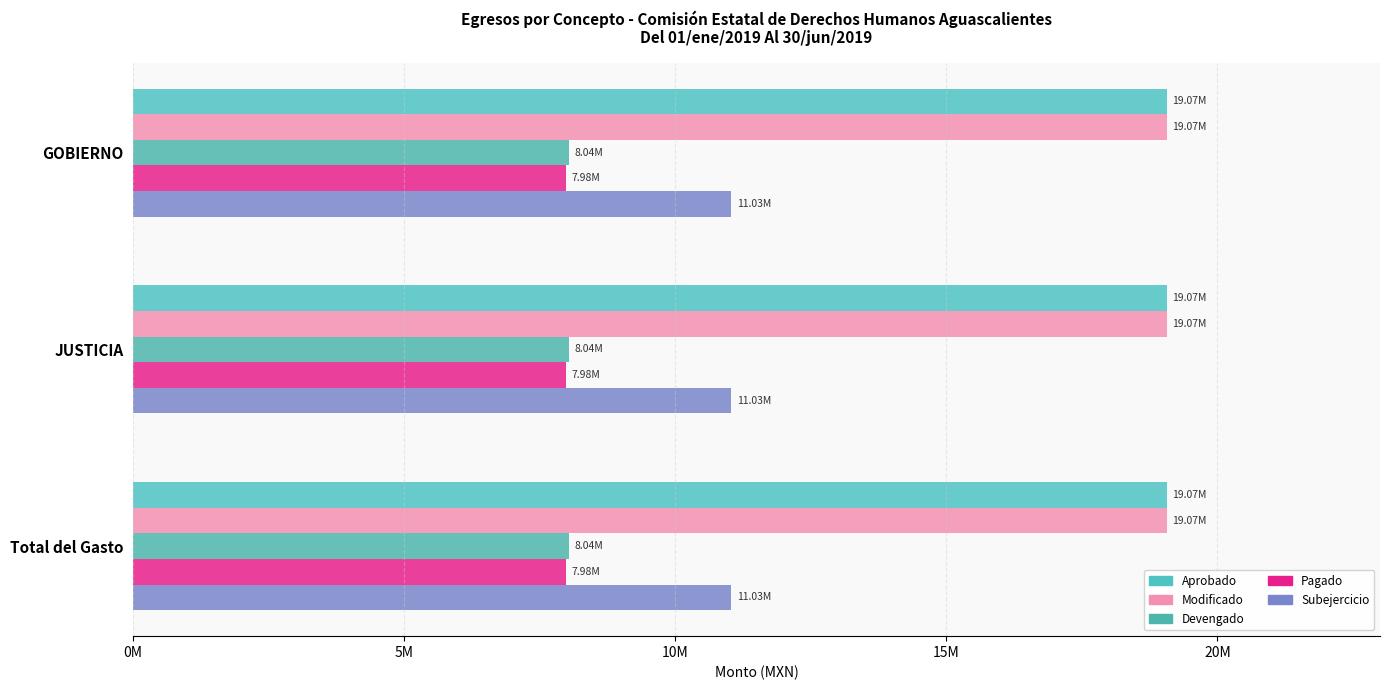

True or false: Pagado has a value of 7983963.8 at JUSTICIA.

True